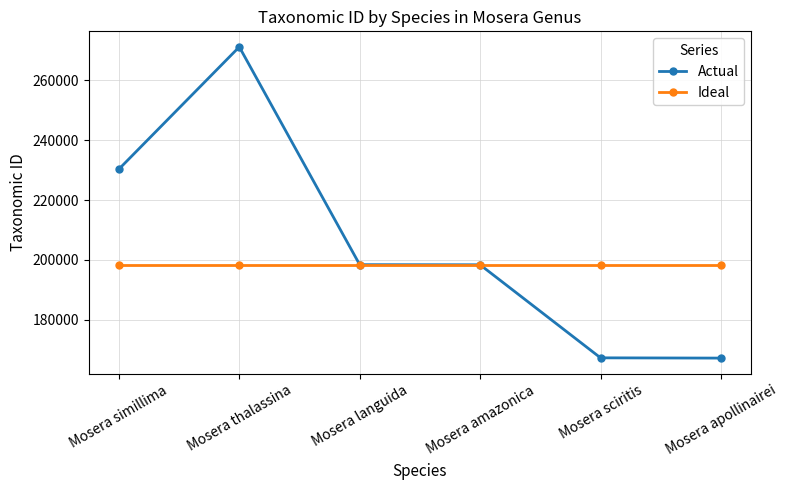

At which category does Actual reach its first local peak?

Mosera thalassina